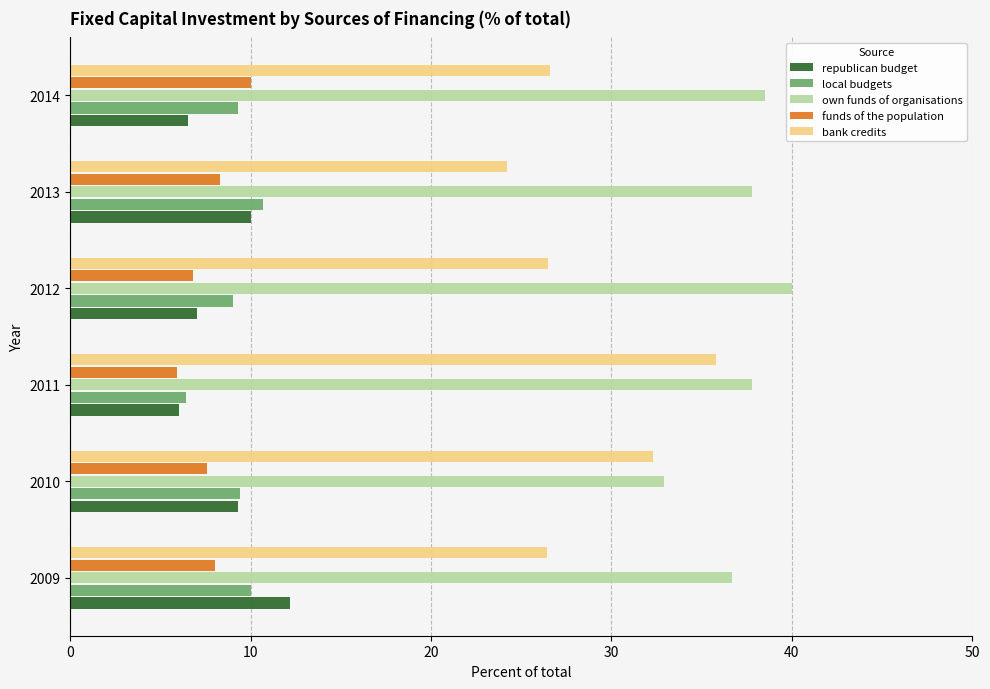

True or false: republican budget has a value of 6.0 at 2011.

True